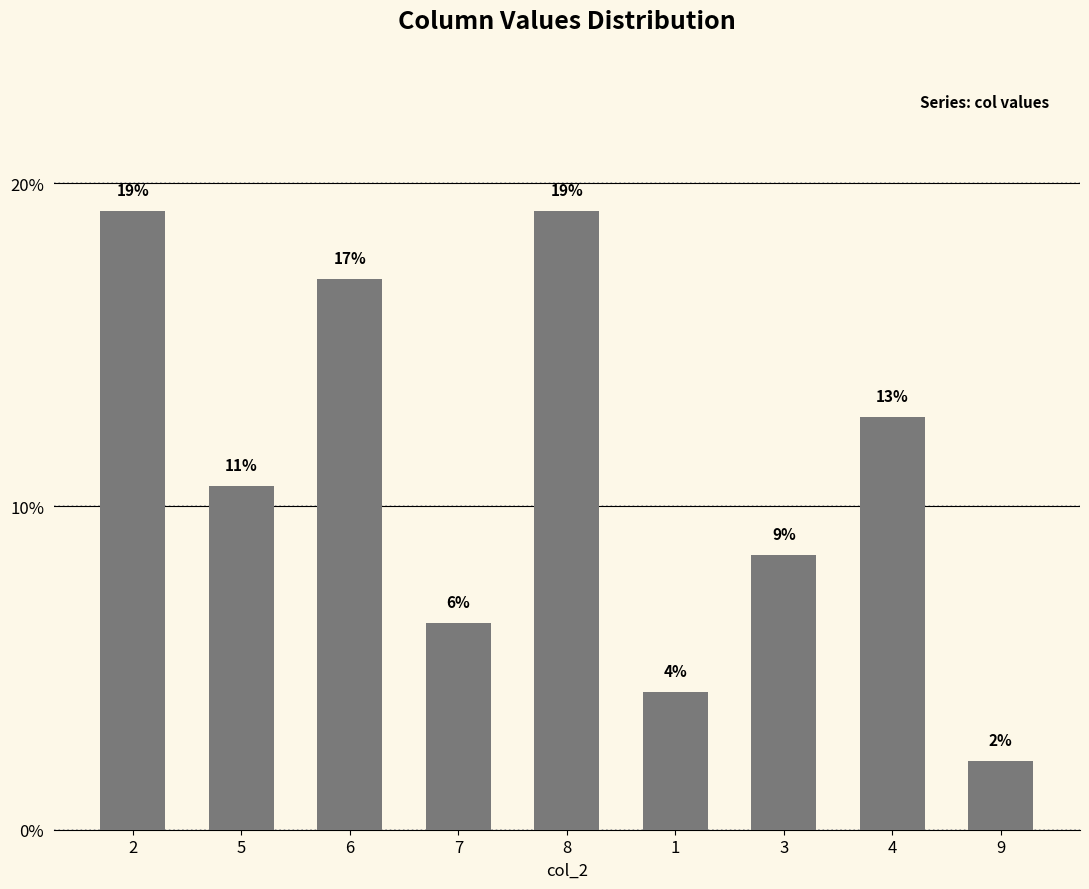

At which category does the chart reach its peak across all series?

2